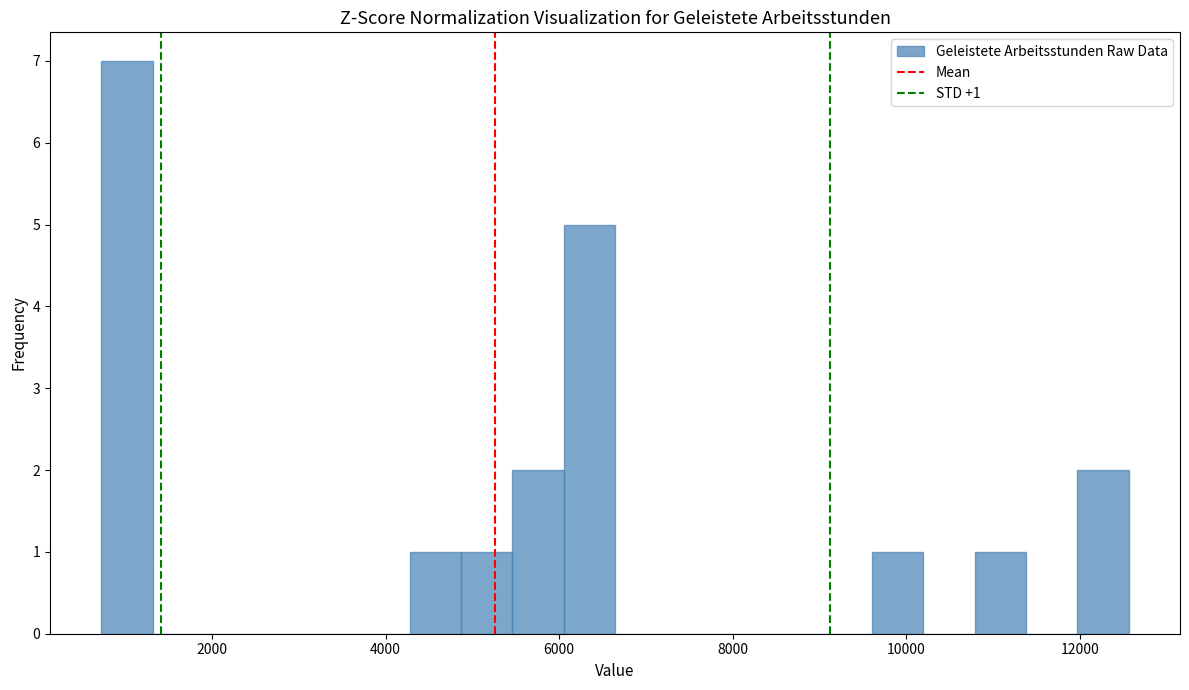

Around what value on the x-axis is the tallest bar? Give the approximate position of its centre, as read against the axis.

1000